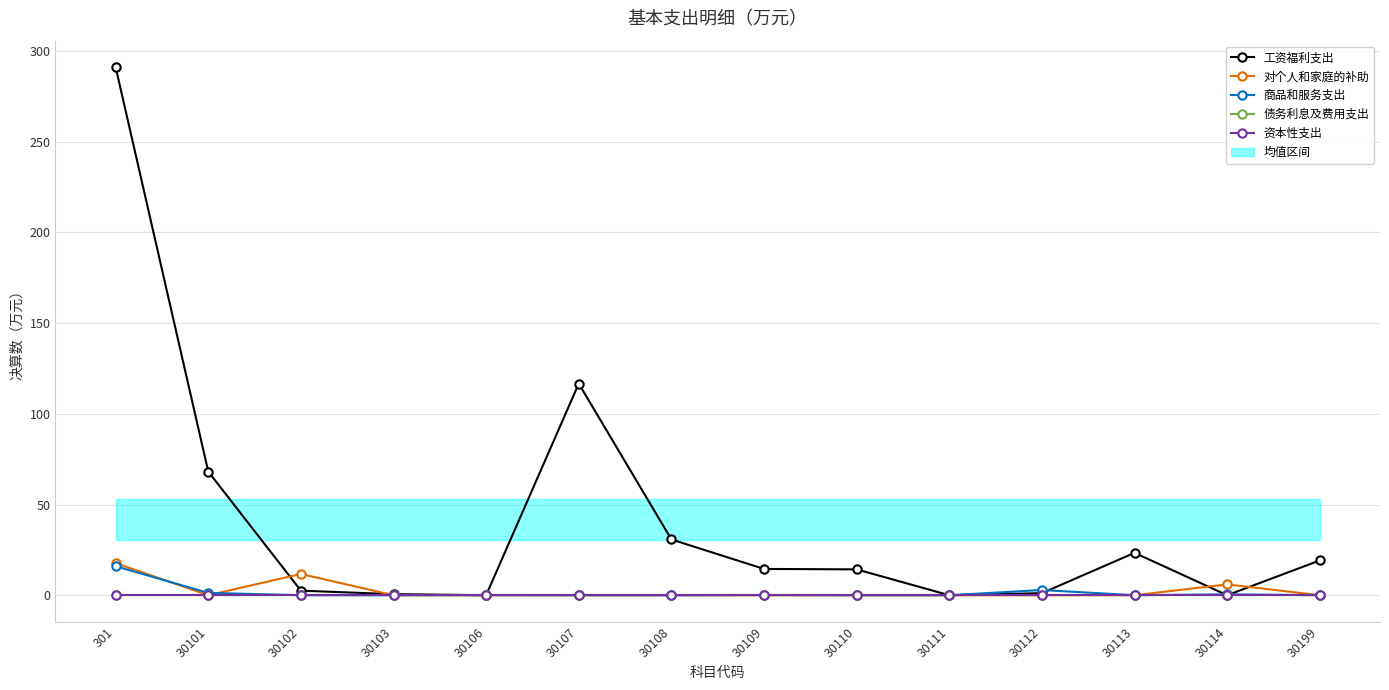

How many interior local peaks does the 商品和服务支出 series have?

4